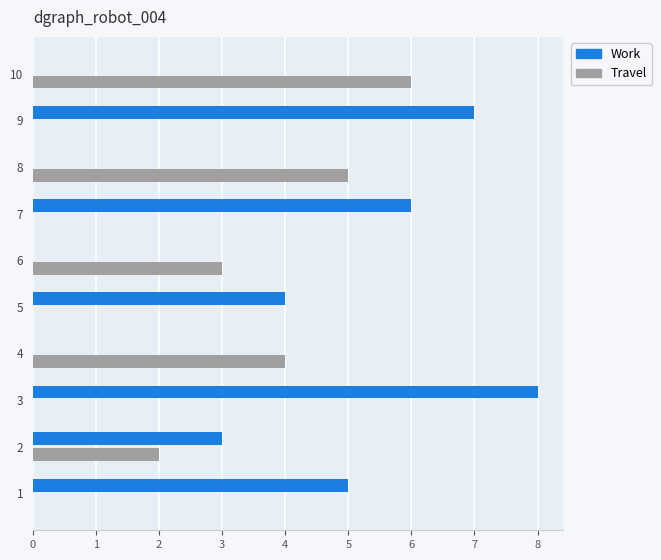

What is the maximum value shown in the chart?

8